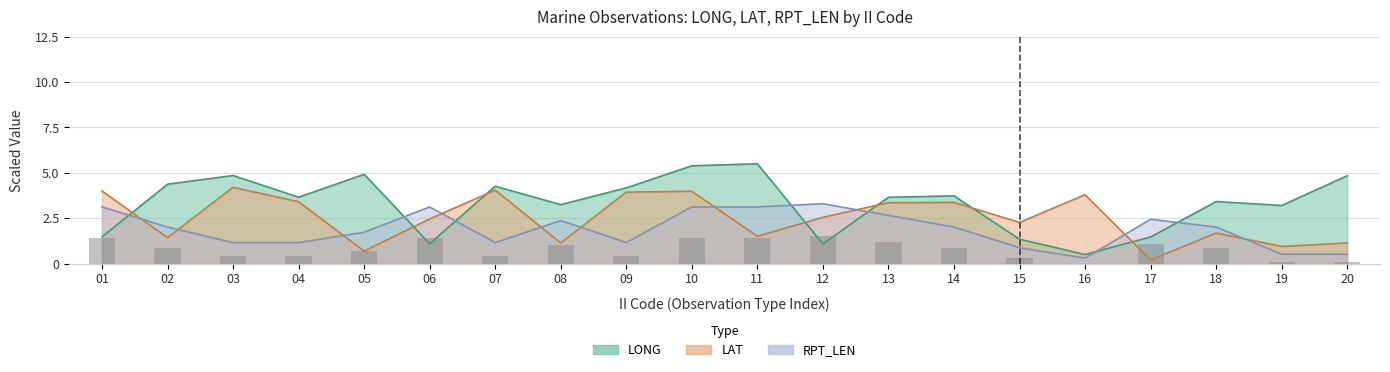

What is the difference between the second highest and second lowest values?

1.3